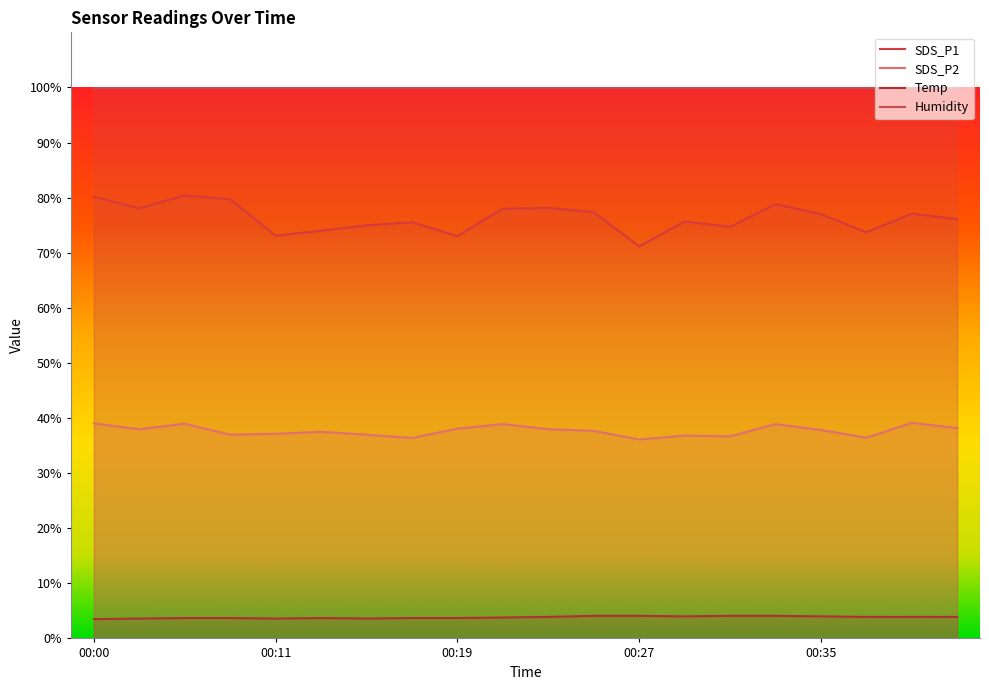

How many series are shown in this chart?

4